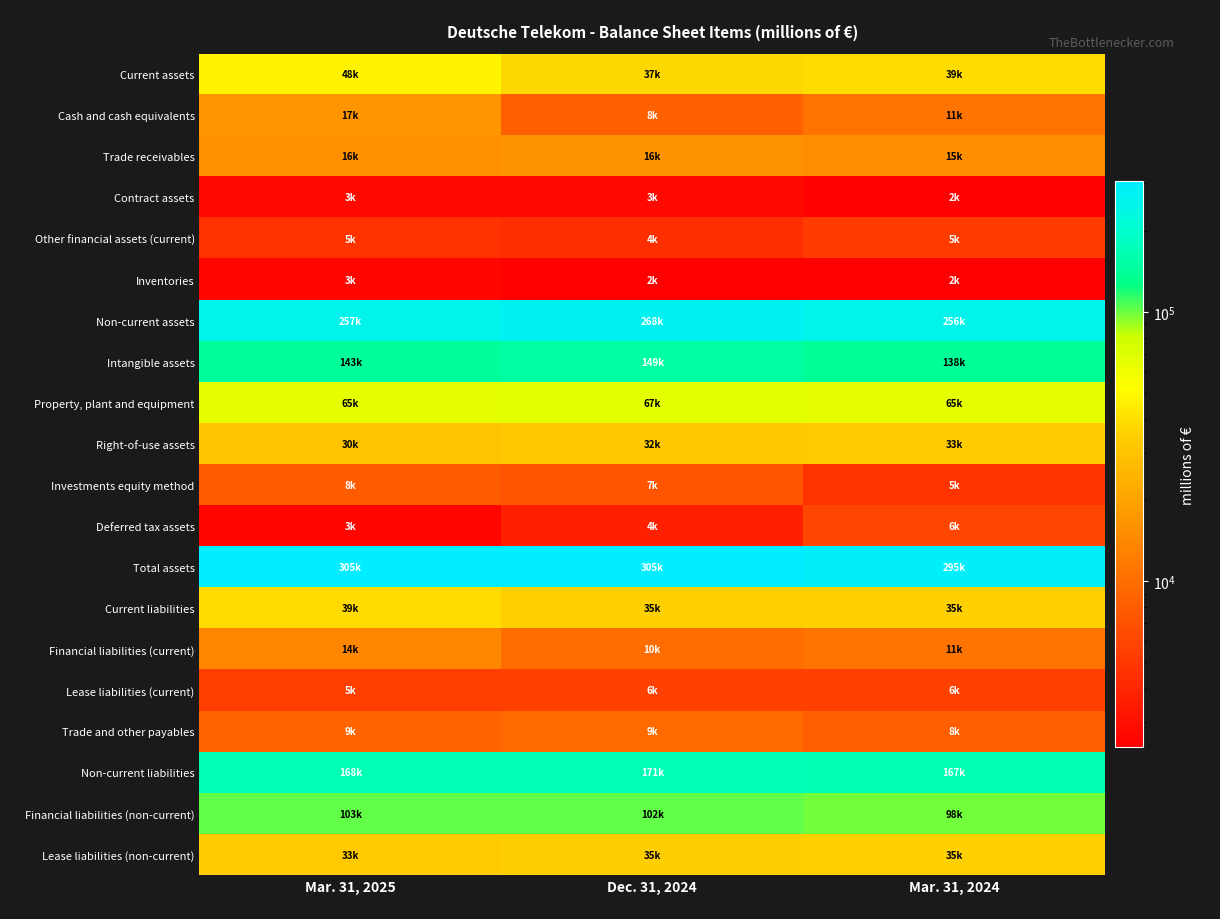

Reading right to left, extract all data points from this chart.

Current assets: Mar. 31, 2024=38990	Dec. 31, 2024=37161	Mar. 31, 2025=47820
Cash and cash equivalents: Mar. 31, 2024=10827	Dec. 31, 2024=8472	Mar. 31, 2025=17008
Trade receivables: Mar. 31, 2024=15141	Dec. 31, 2024=16411	Mar. 31, 2025=15868
Contract assets: Mar. 31, 2024=2481	Dec. 31, 2024=2711	Mar. 31, 2025=2725
Other financial assets (current): Mar. 31, 2024=5199	Dec. 31, 2024=4418	Mar. 31, 2025=4643
Inventories: Mar. 31, 2024=2417	Dec. 31, 2024=2451	Mar. 31, 2025=2674
Non-current assets: Mar. 31, 2024=256232	Dec. 31, 2024=267773	Mar. 31, 2025=257160
Intangible assets: Mar. 31, 2024=138247	Dec. 31, 2024=149115	Mar. 31, 2025=142654
Property, plant and equipment: Mar. 31, 2024=65074	Dec. 31, 2024=66612	Mar. 31, 2025=65075
Right-of-use assets: Mar. 31, 2024=32883	Dec. 31, 2024=32214	Mar. 31, 2025=30478
Investments equity method: Mar. 31, 2024=4704	Dec. 31, 2024=7343	Mar. 31, 2025=8015
Deferred tax assets: Mar. 31, 2024=6052	Dec. 31, 2024=3682	Mar. 31, 2025=2608
Total assets: Mar. 31, 2024=295222	Dec. 31, 2024=304934	Mar. 31, 2025=304980
Current liabilities: Mar. 31, 2024=35141	Dec. 31, 2024=35182	Mar. 31, 2025=38844
Financial liabilities (current): Mar. 31, 2024=10944	Dec. 31, 2024=9852	Mar. 31, 2025=13969
Lease liabilities (current): Mar. 31, 2024=5710	Dec. 31, 2024=5674	Mar. 31, 2025=5491
Trade and other payables: Mar. 31, 2024=8334	Dec. 31, 2024=9489	Mar. 31, 2025=8854
Non-current liabilities: Mar. 31, 2024=166868	Dec. 31, 2024=171111	Mar. 31, 2025=168361
Financial liabilities (non-current): Mar. 31, 2024=98317	Dec. 31, 2024=102339	Mar. 31, 2025=102880
Lease liabilities (non-current): Mar. 31, 2024=35164	Dec. 31, 2024=34574	Mar. 31, 2025=32805